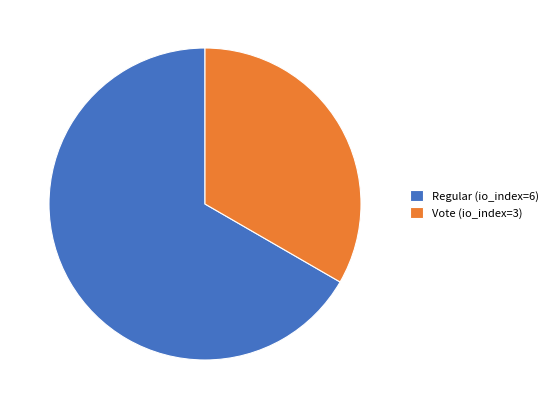

Do Regular (io_index=6) and Vote (io_index=3) together represent more than half of the pie?

Yes